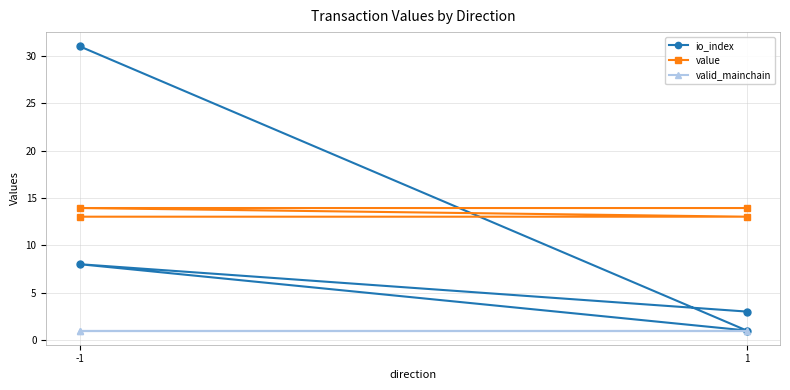

What is the value of the io_index point at the 2nd from the left?

1.0